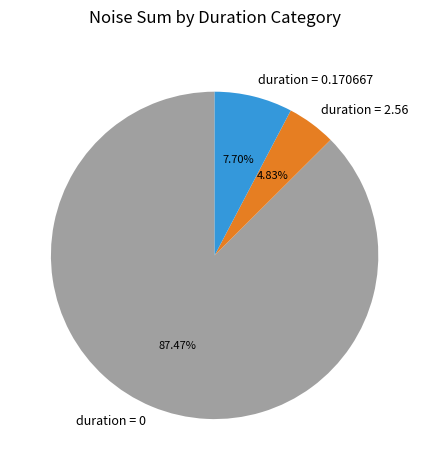

Rank the categories by value from lowest to highest.

duration = 2.56, duration = 0.170667, duration = 0